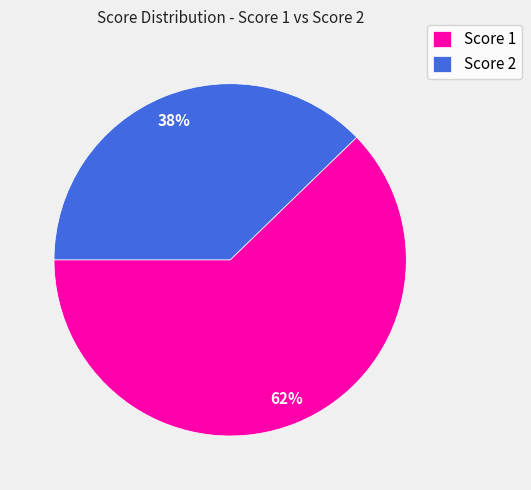

Rank the categories by value from highest to lowest.

Score 1, Score 2